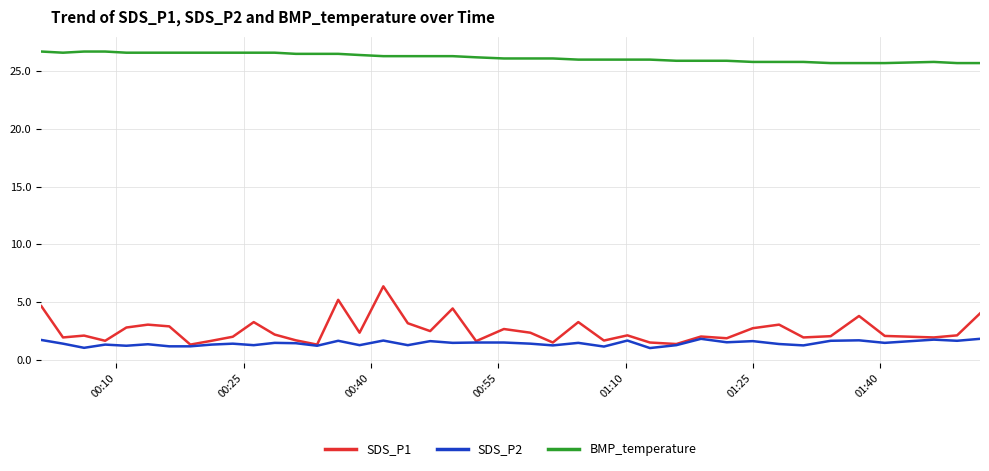

Which series has the largest total across all categories?

BMP_temperature